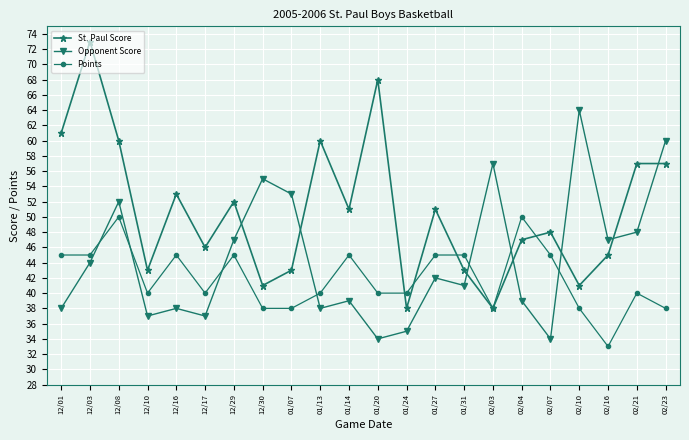

Does the chart have visible grid lines?

Yes